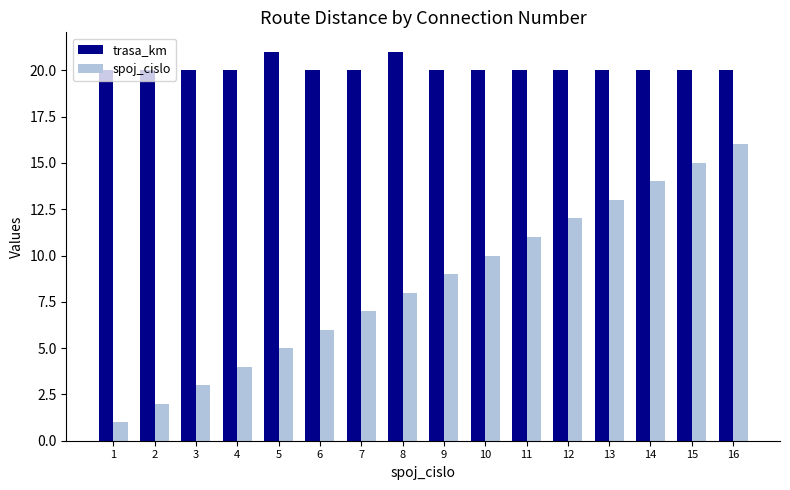

At which label does spoj_cislo reach its peak?

16